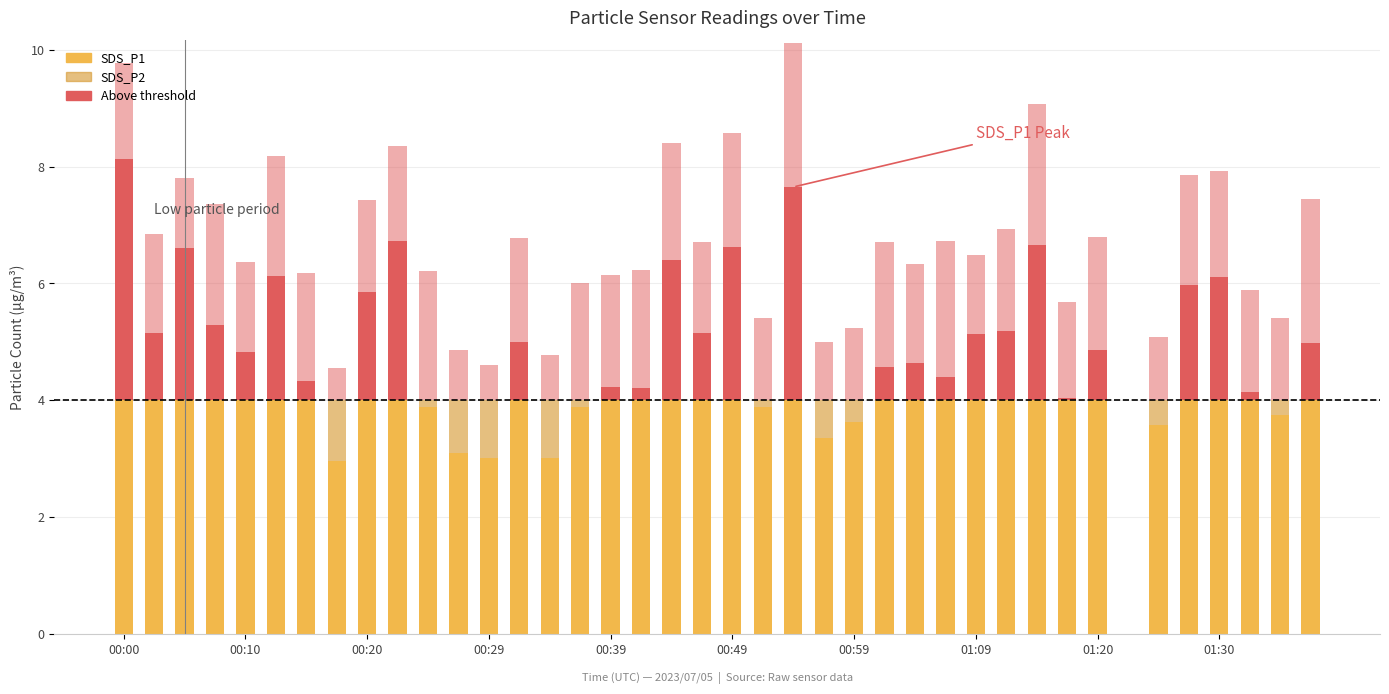

What is the difference between the highest and lowest values at 00:44?

4.4